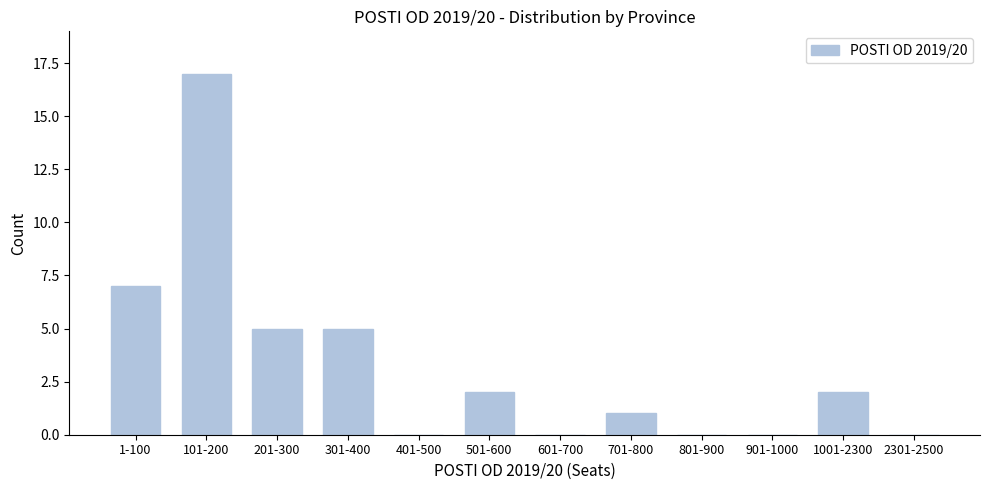

Reading left to right, extract all data points from this chart.

1-100=7	101-200=17	201-300=5	301-400=5	401-500=0	501-600=2	601-700=0	701-800=1	801-900=0	901-1000=0	1001-2300=2	2301-2500=0